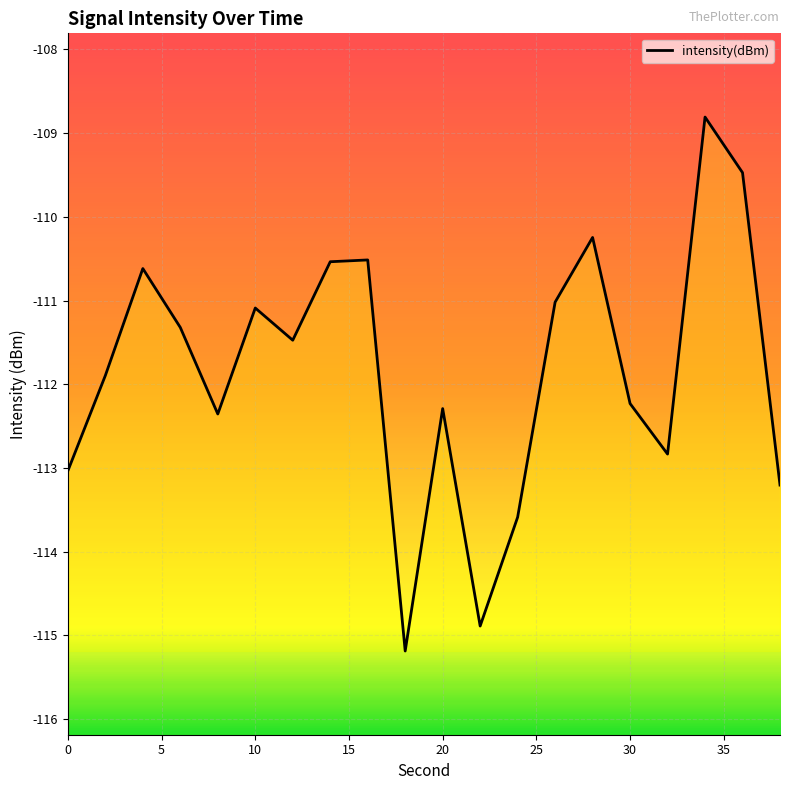

True or false: there are more than 0 points higher than both neighbors.

True